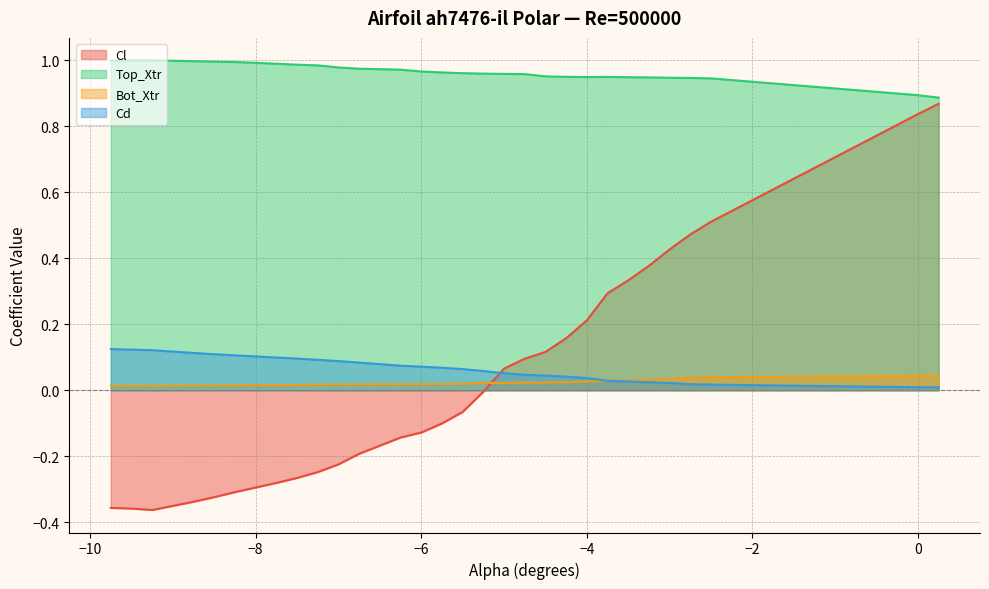

In Top_Xtr, how many points are higher than both neighbors (excluding endpoints)?

1